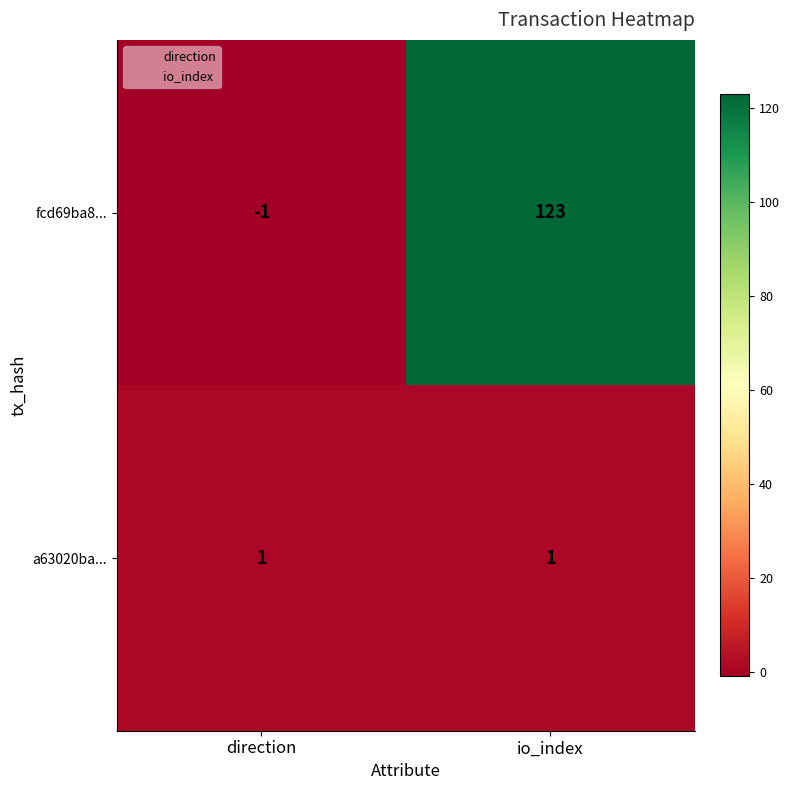

At direction, list the series in order from smallest to largest.

fcd69ba8..., a63020ba...